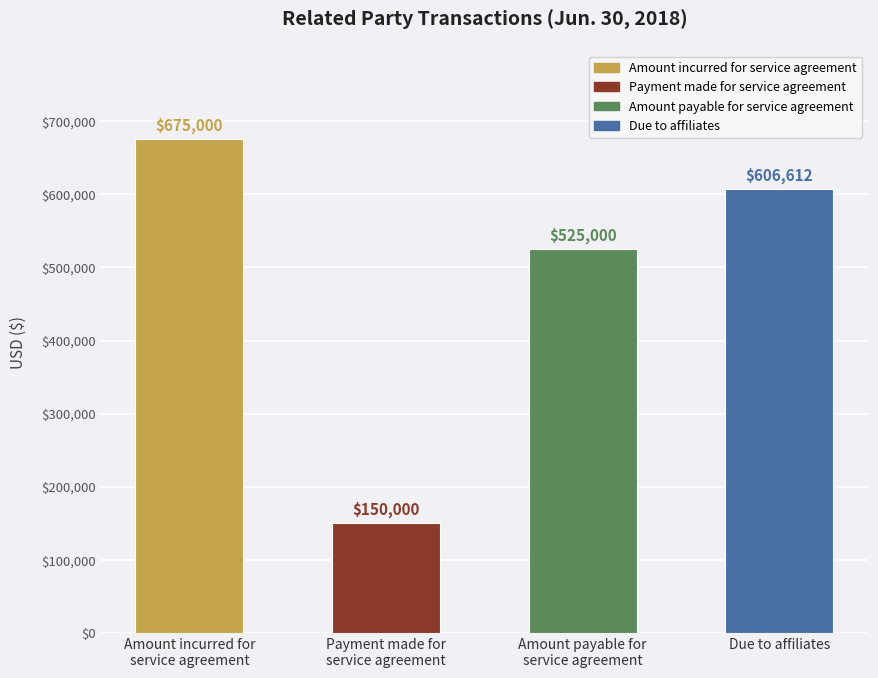

Reading left to right, list all the values displayed in this chart.

675000	150000	525000	606612